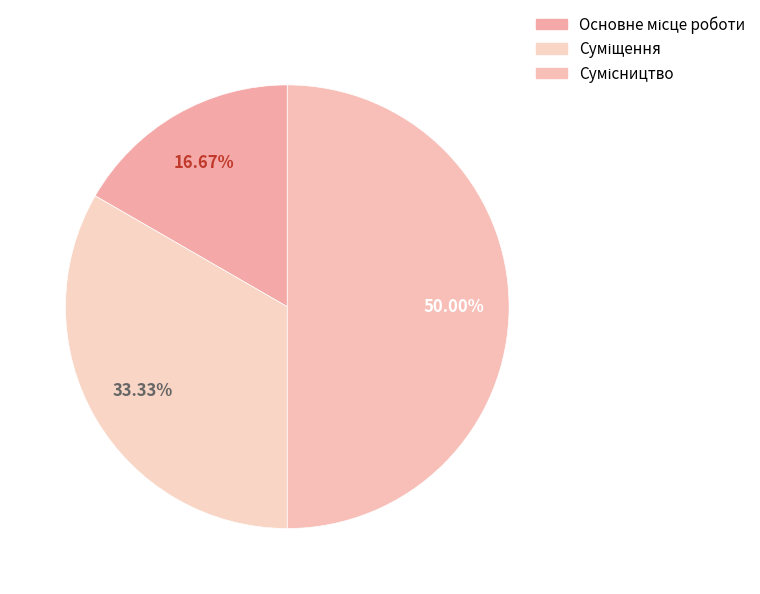

Which category has the smallest portion of the pie?

Основне місце роботи